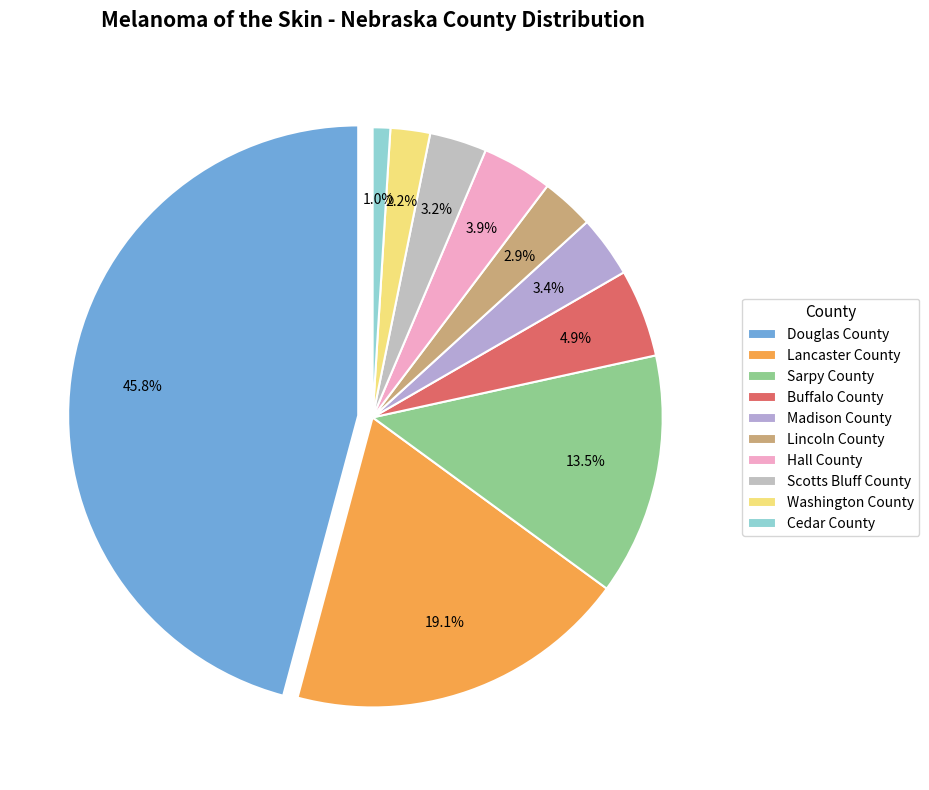

Is there a majority slice in this chart?

No